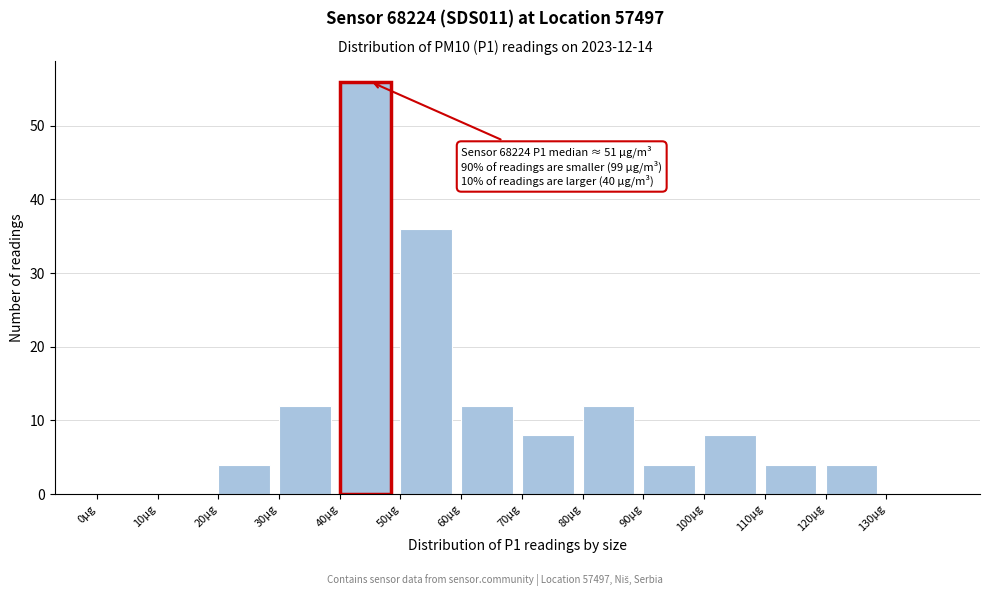

Over which range of the x-axis is the bar tallest?

40 to 50